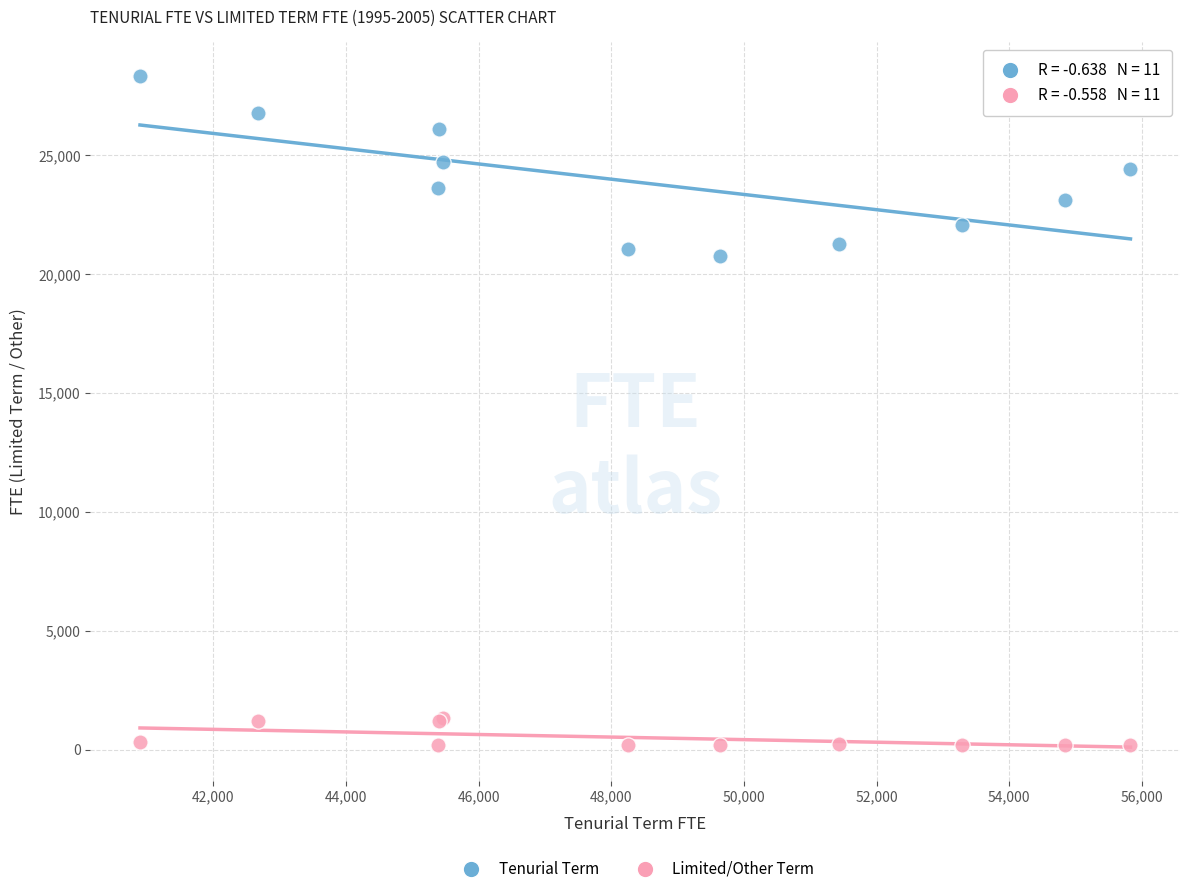

Which series contains the lowest Y value?

Limited/Other Term